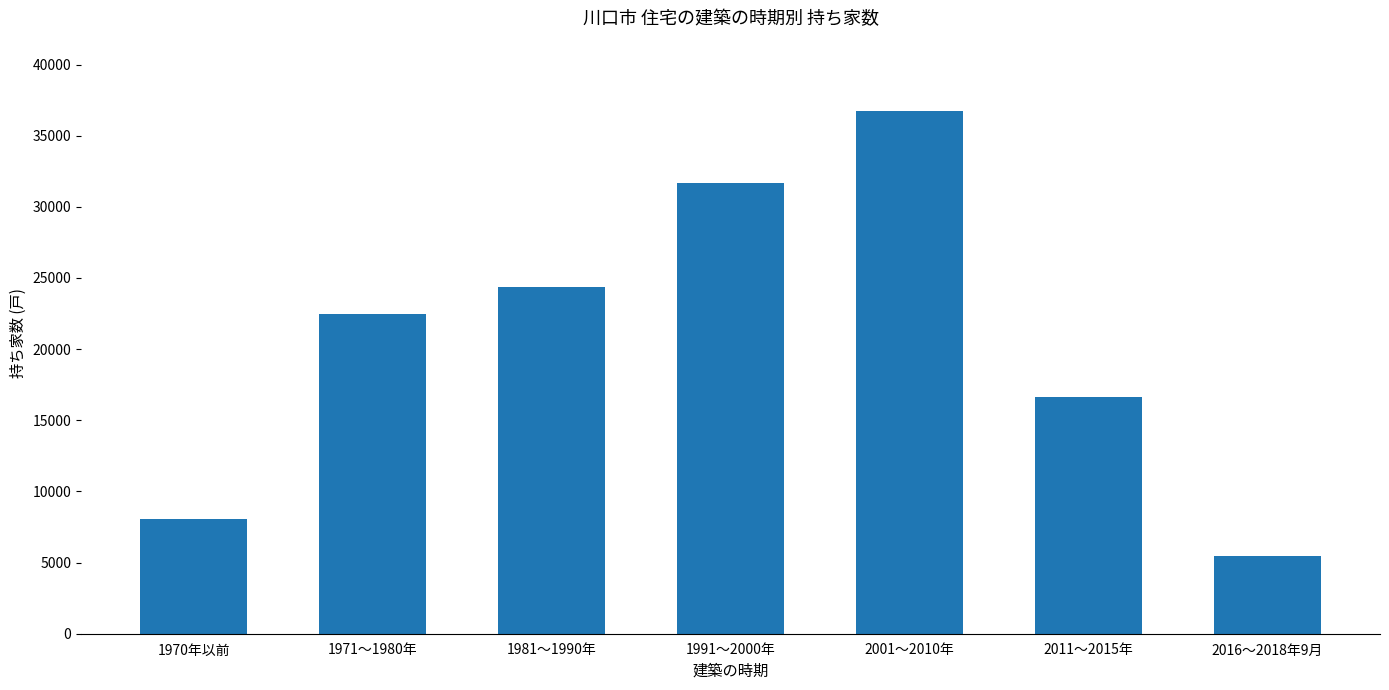

What is the label of the 1st bar from the right?

2016～2018年9月